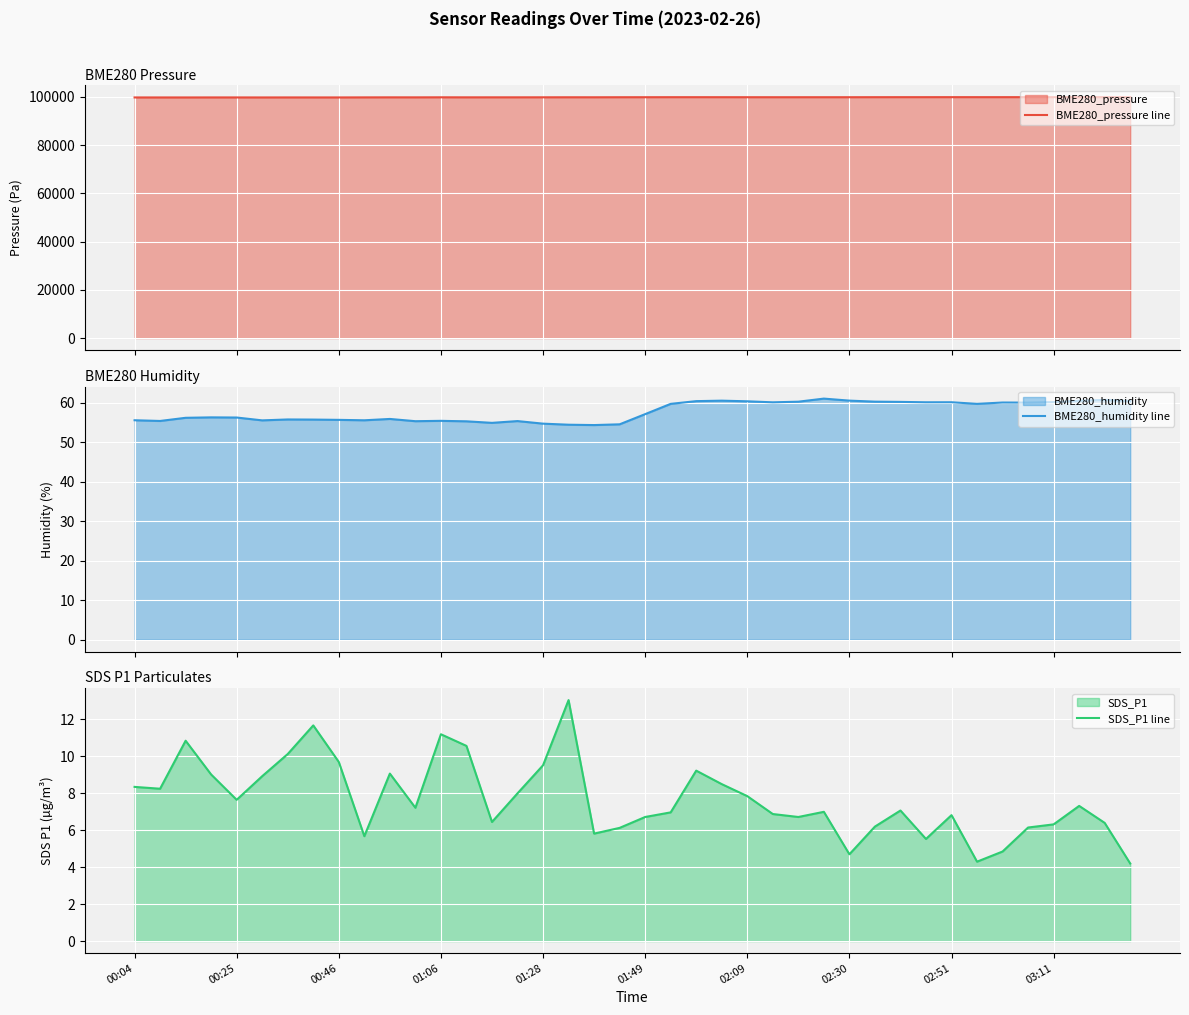

True or false: BME280_pressure line and BME280_humidity line cross at least once.

False